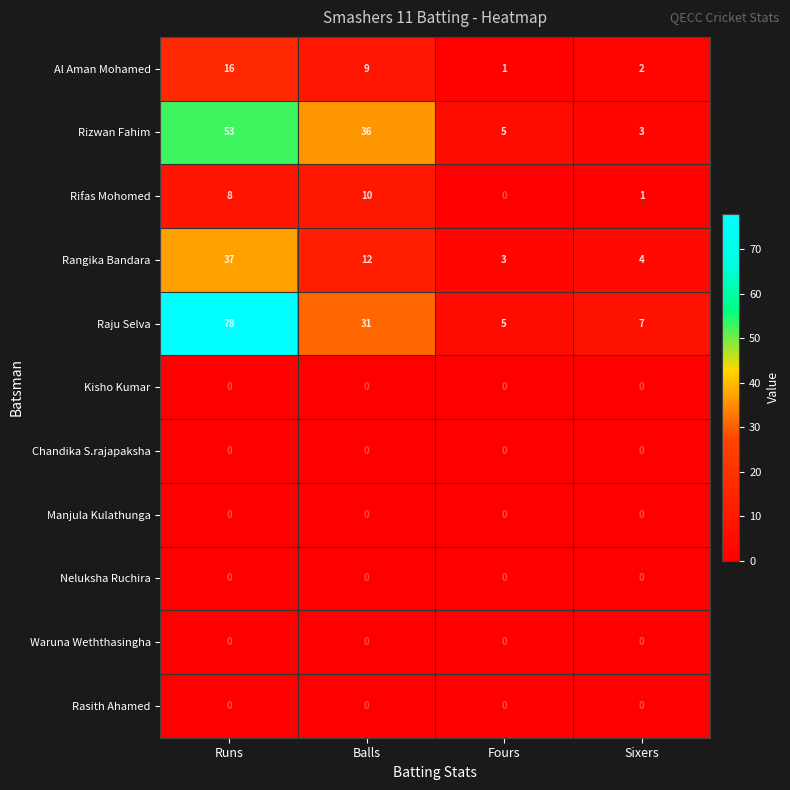

Which category has the highest value in the Al Aman Mohamed series?

Runs